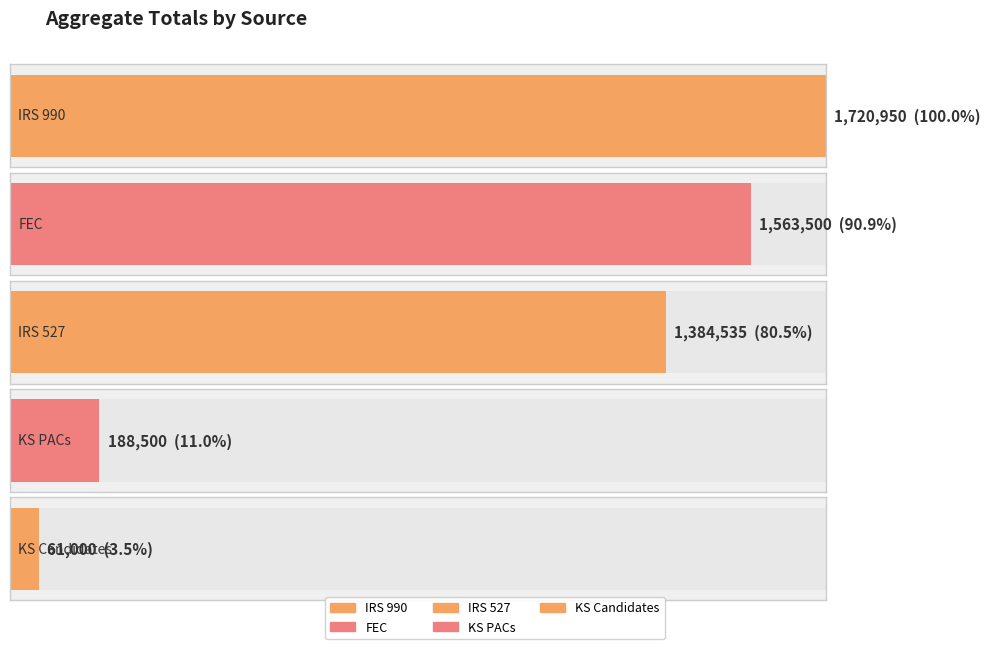

What is the change in value from IRS 990 to IRS 527?

-336415